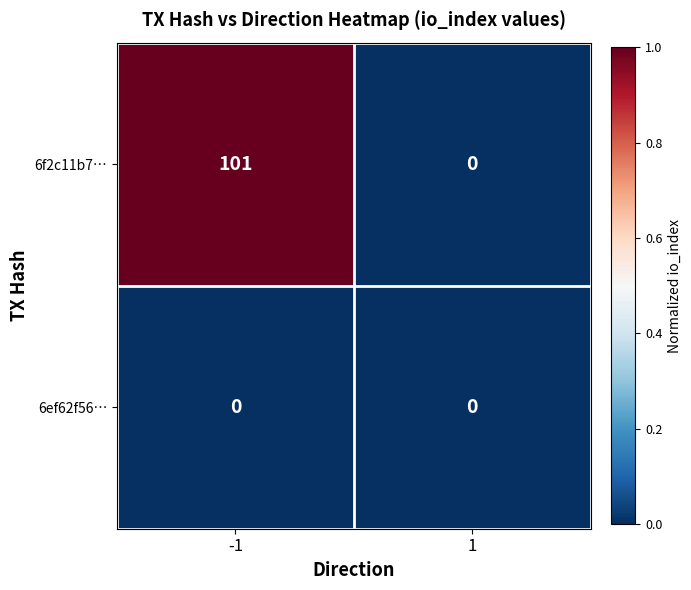

Reading left to right, extract all data points from this chart.

6f2c11b7…: 101	0
6ef62f56…: 0	0